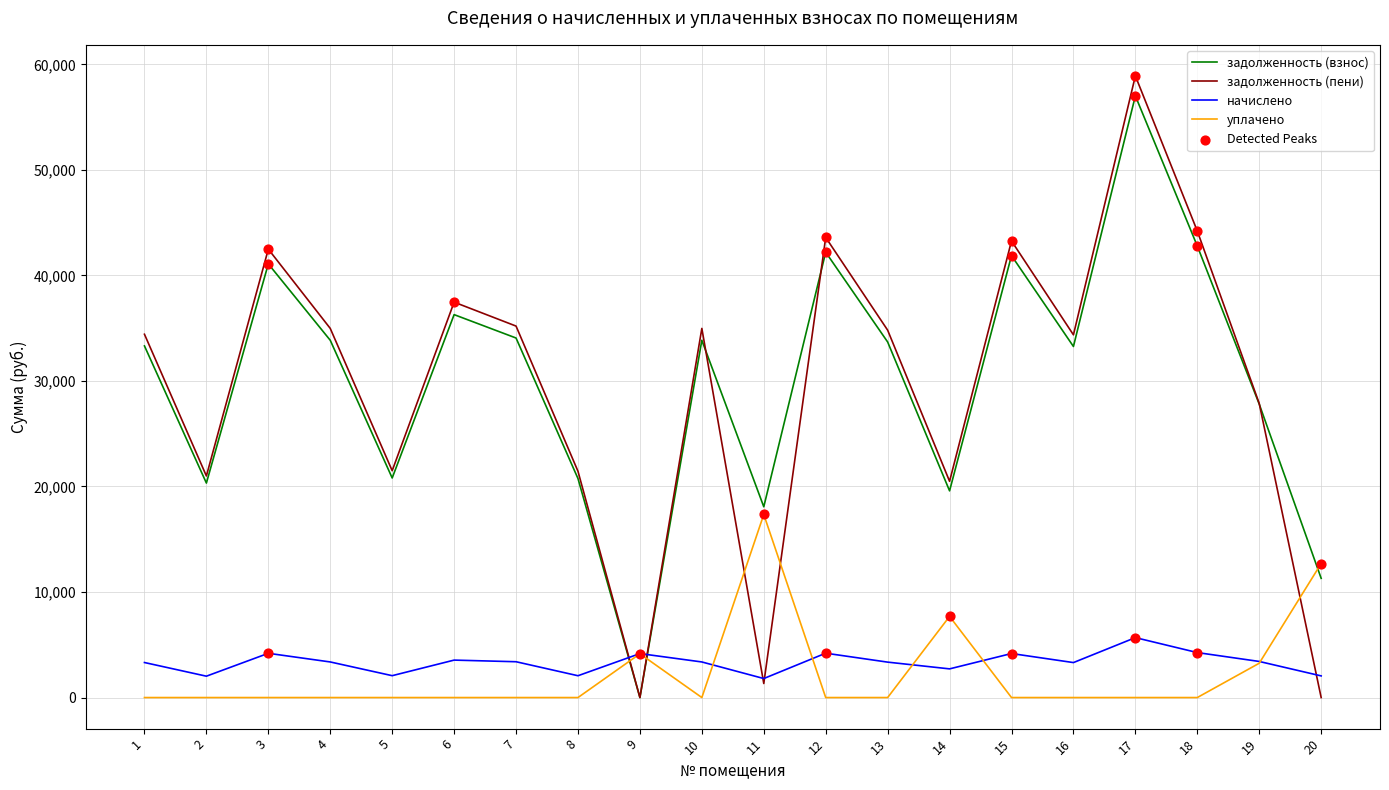

What is the difference between the highest and lowest values at 10?

34979.6